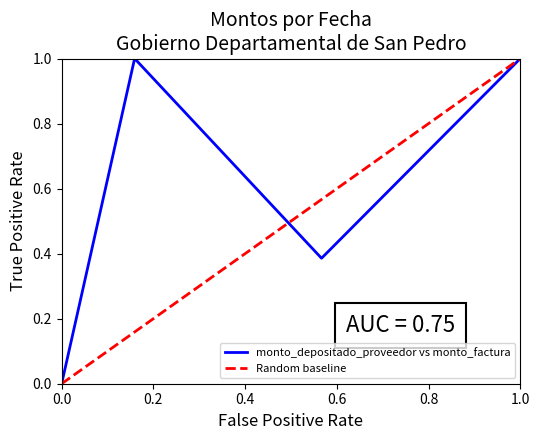

Reading right to left, extract all data points from this chart.

1.0	0.4	1.0	0.0